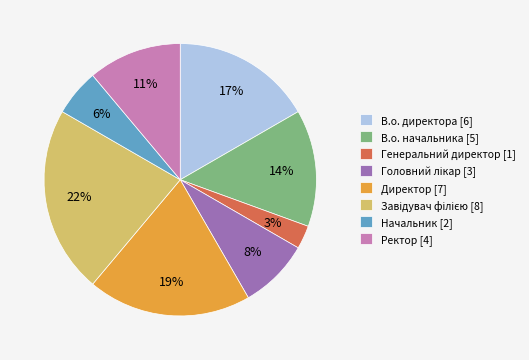

To the nearest percent, what is the average slice percentage?

12%